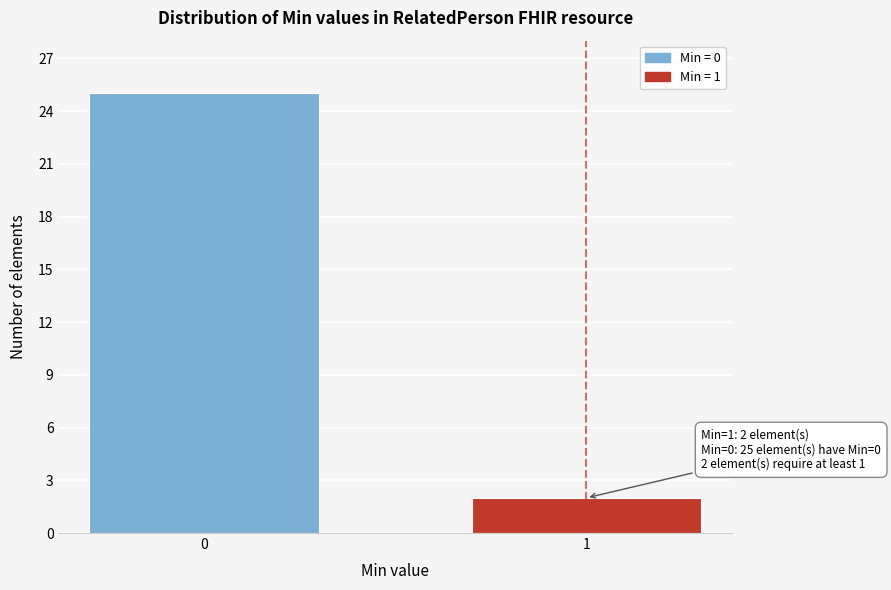

Reading left to right, transcribe all the data shown in this chart.

25	2